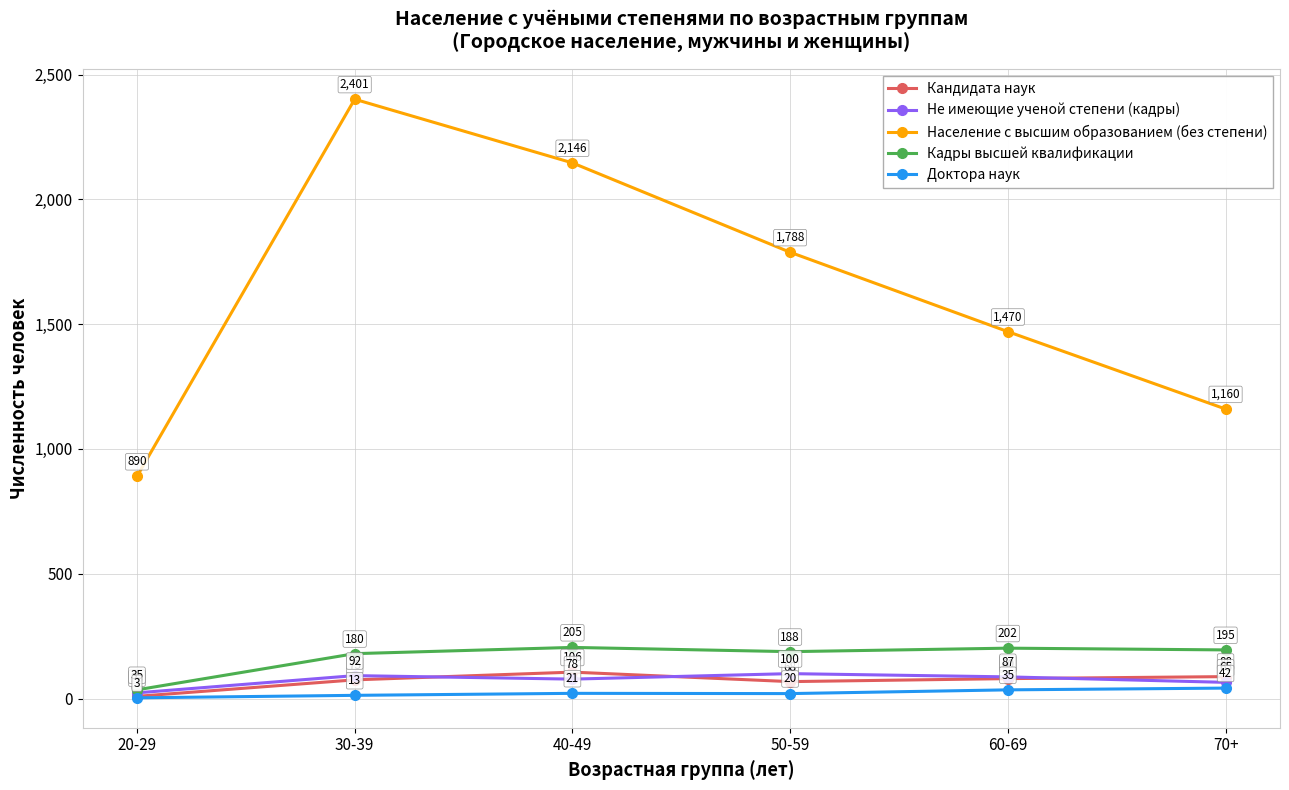

What is the sum of all Кандидата наук values?

426